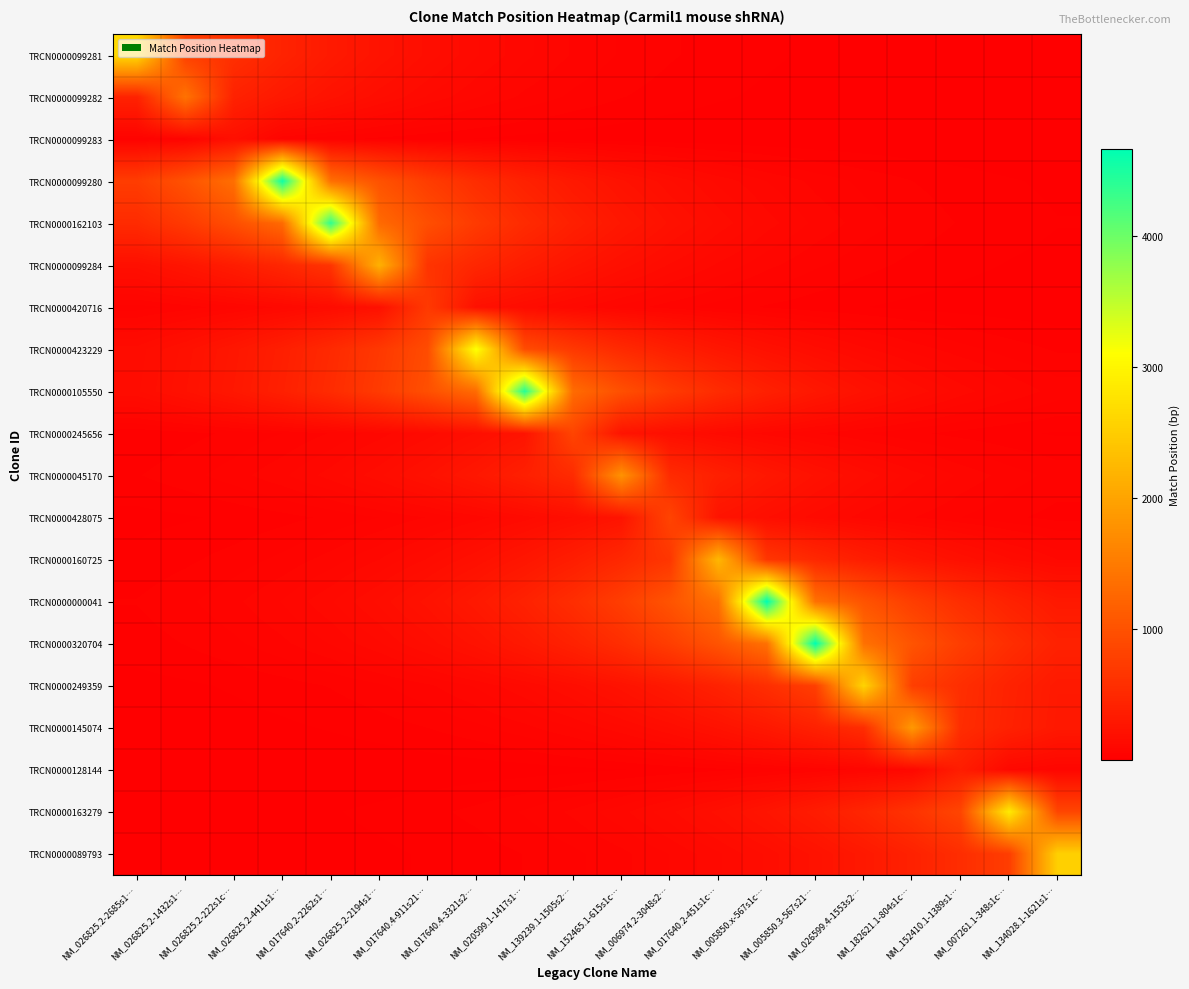

Which has a higher value, NM_026825.2-222s1c… or NM_134028.1-1621s1…?

NM_026825.2-222s1c…